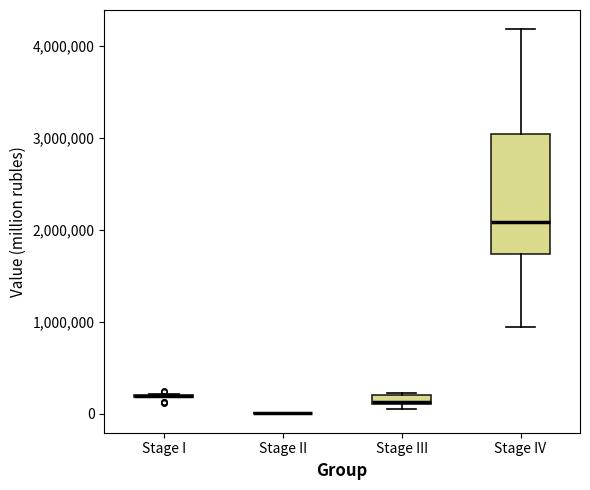

Which box is the tallest, from its lower edge to its upper edge?

Stage IV